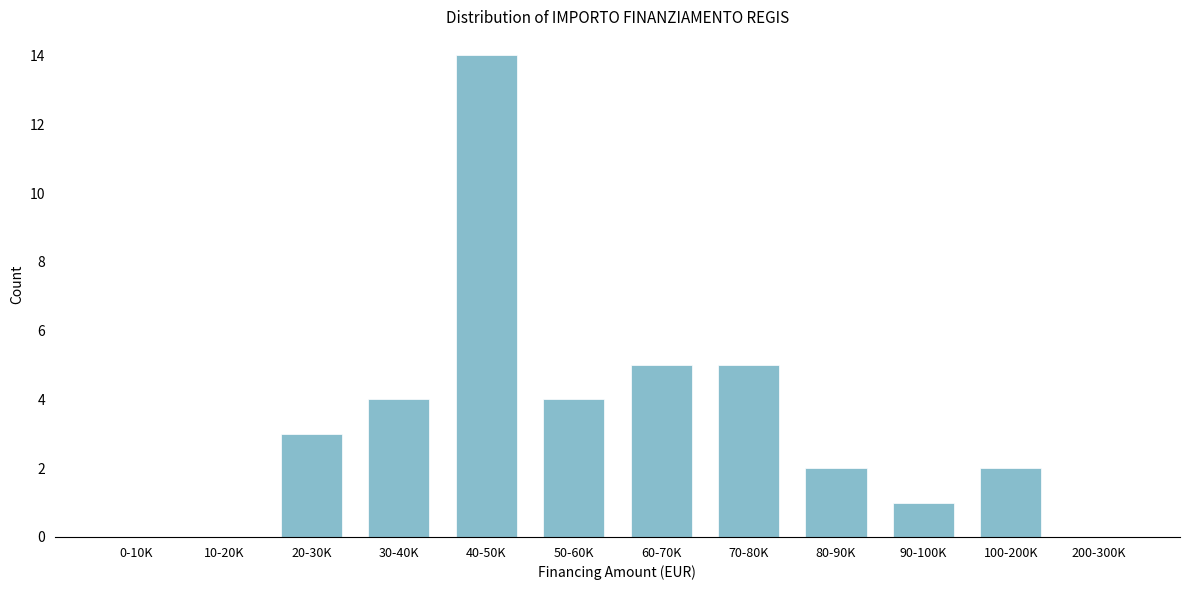

Reading right to left, extract all data points from this chart.

200-300K=0	100-200K=2	90-100K=1	80-90K=2	70-80K=5	60-70K=5	50-60K=4	40-50K=14	30-40K=4	20-30K=3	10-20K=0	0-10K=0